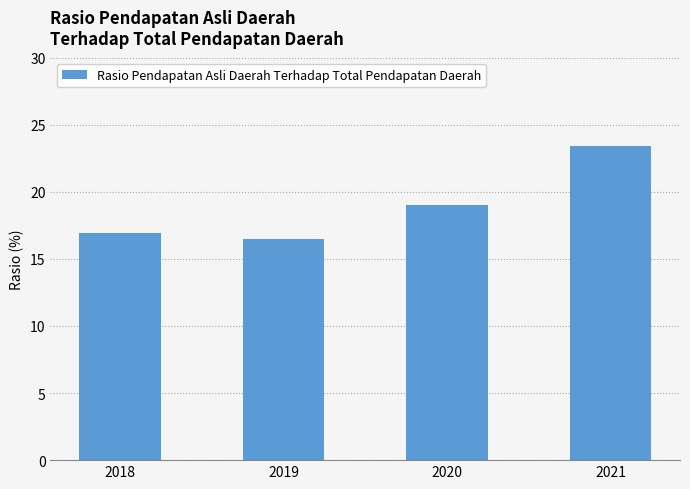

What is the average value?

19.0